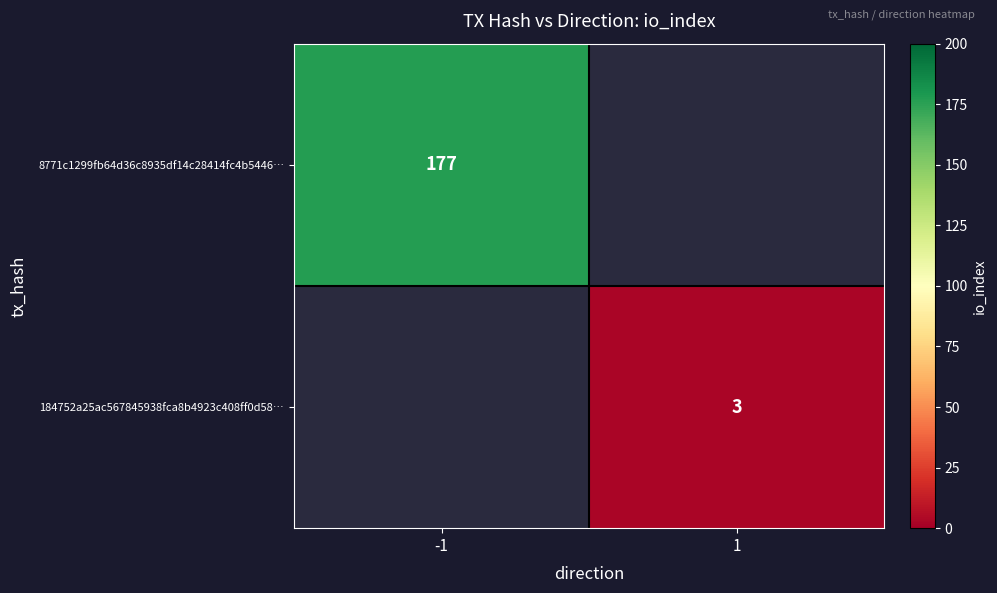

True or false: 184752a25ac567845938fca8b4923c408ff0d58… has a value of 4 at 1.

False